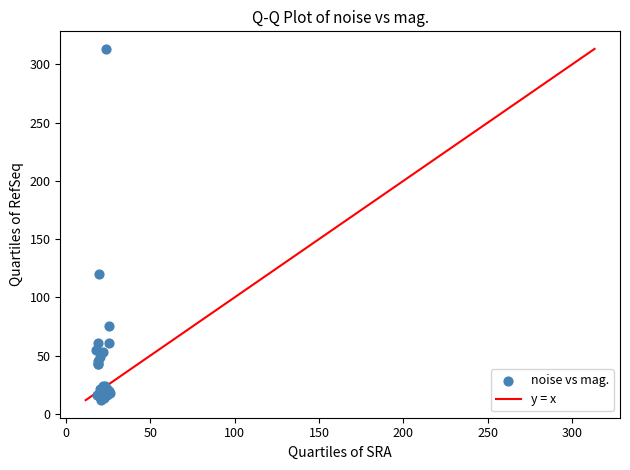

What Y value in the scatter plot is closest to 162?

119.7